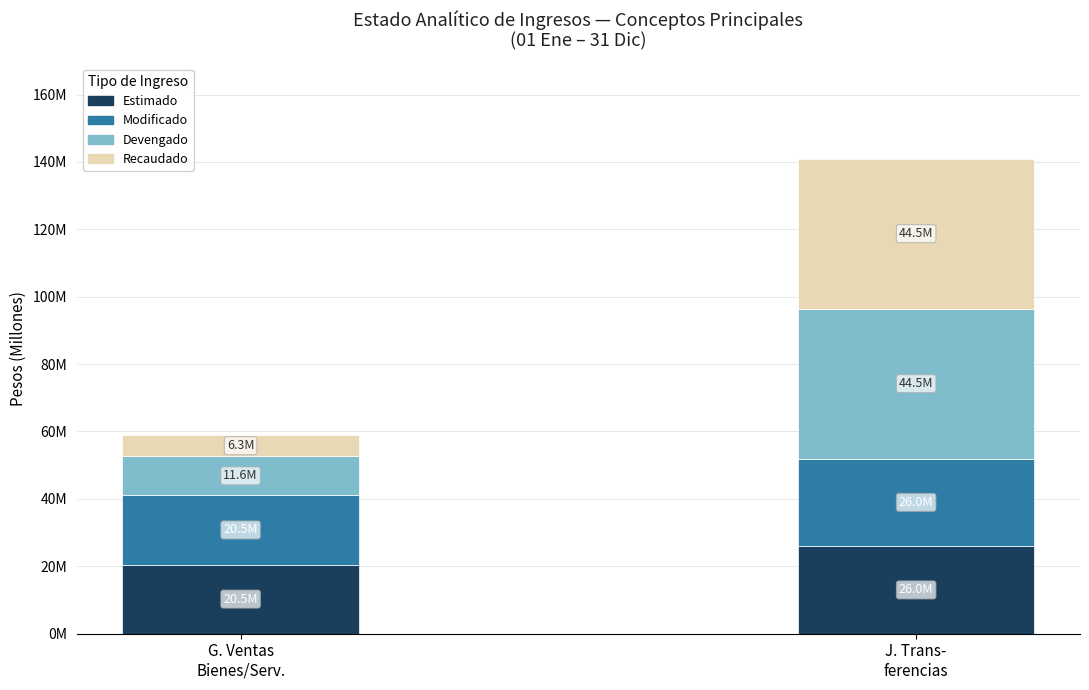

What are all the series names shown in the legend?

Estimado, Modificado, Devengado, Recaudado